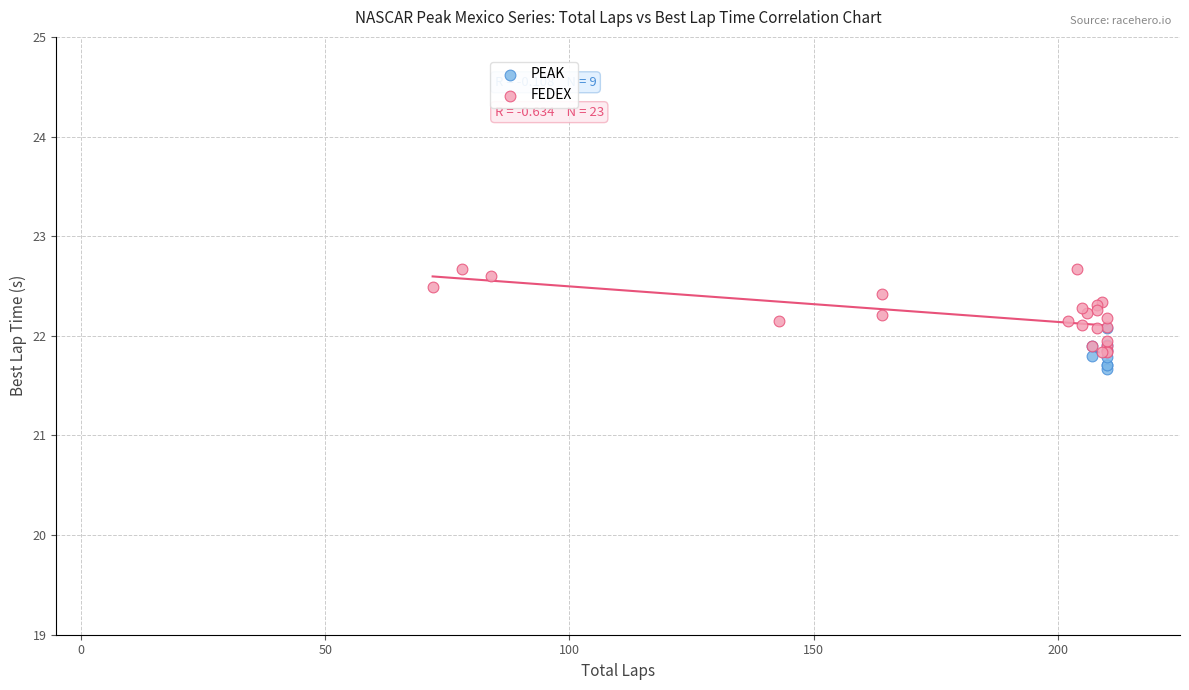

Which series contains the highest Y value?

FEDEX